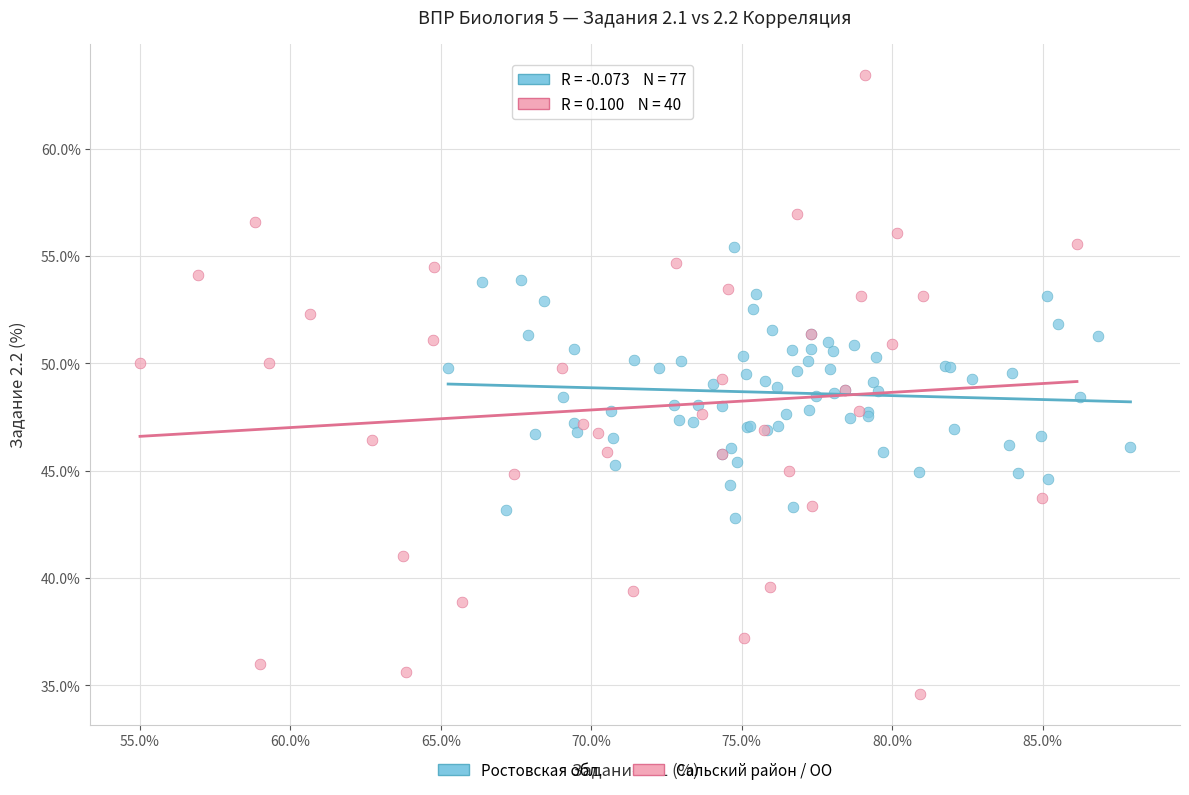

Which series reaches the minimum Y coordinate?

Сальский район / ОО